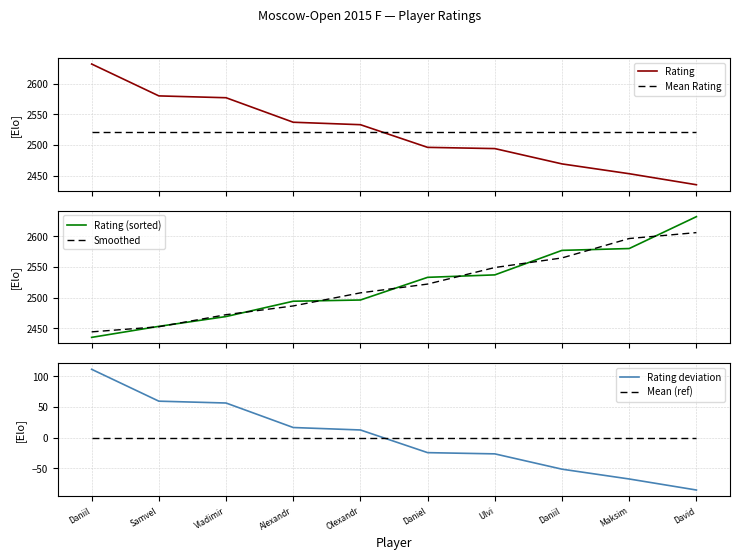

What is the greatest value displayed?

2632.0